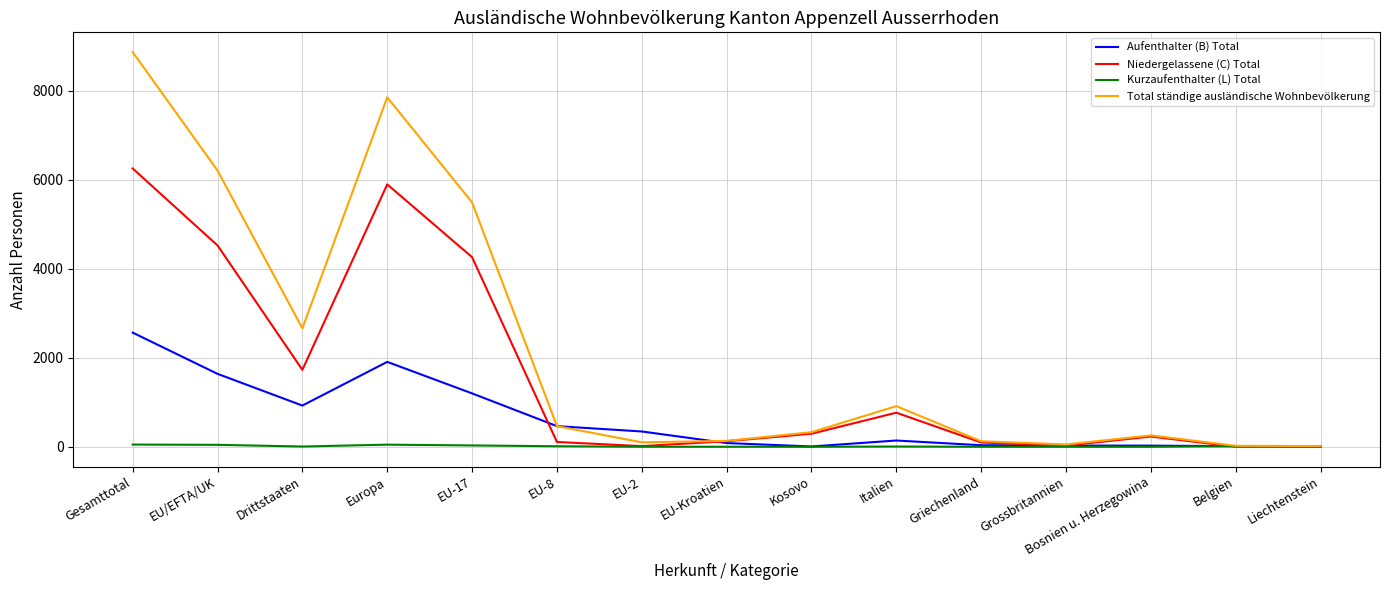

List the series in order of their peak value, lowest first.

Kurzaufenthalter (L) Total, Aufenthalter (B) Total, Niedergelassene (C) Total, Total ständige ausländische Wohnbevölkerung